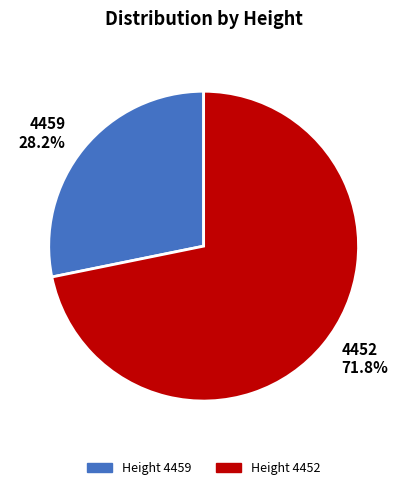

Combined, do 4452 and 4459 account for over 50%?

Yes